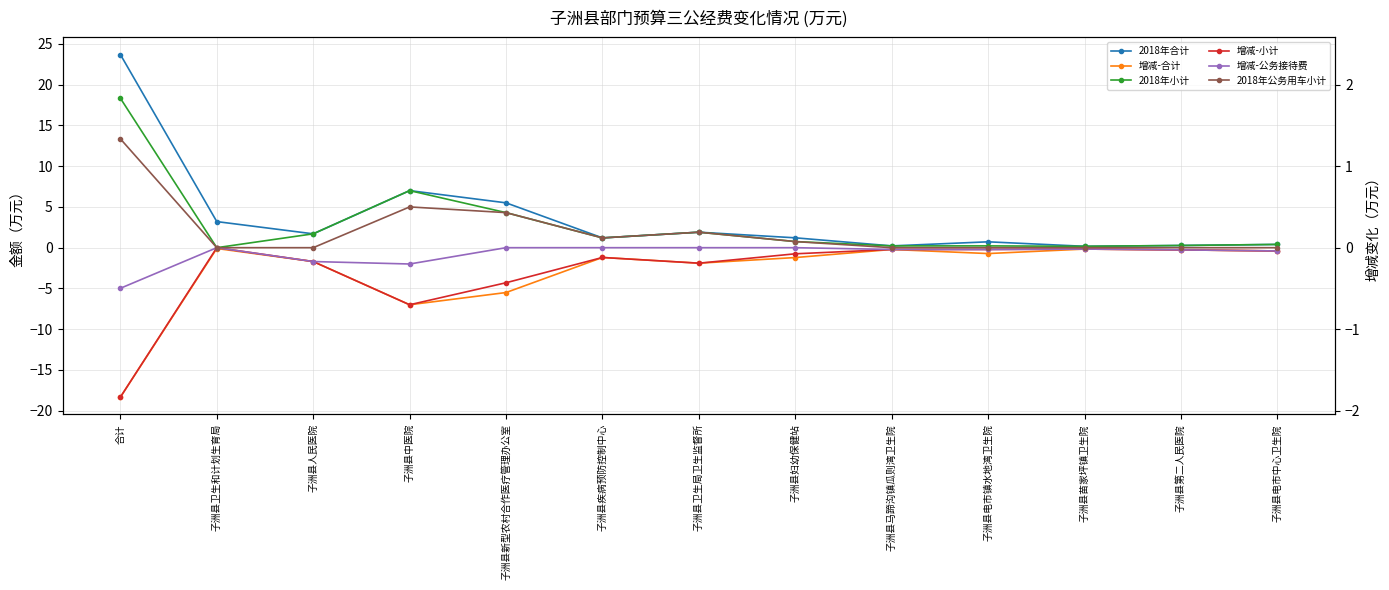

What is the lowest value of the 增减-合计 series?

-18.3